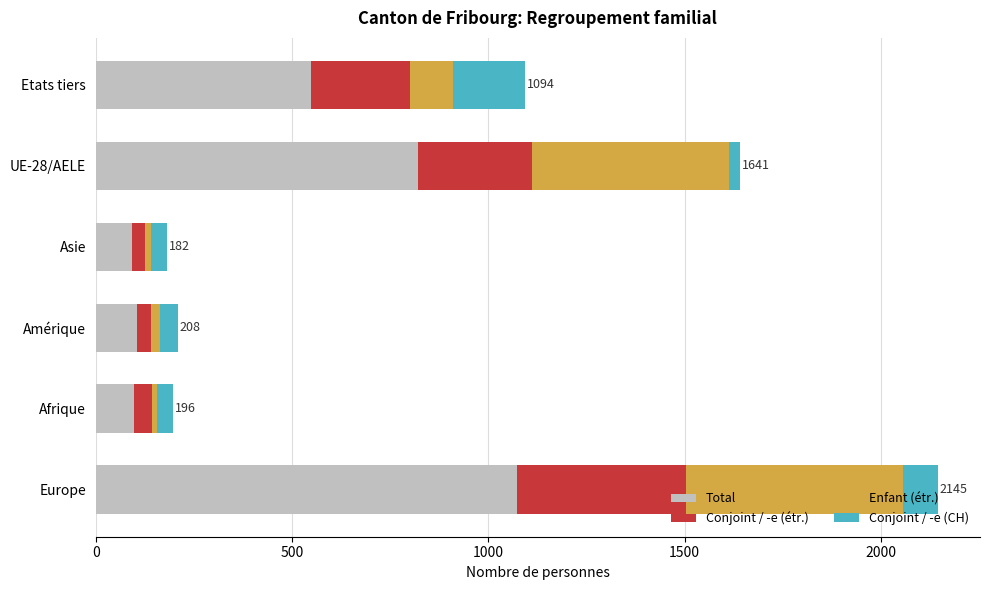

The value of Total at Amérique is 104. True or false?

True